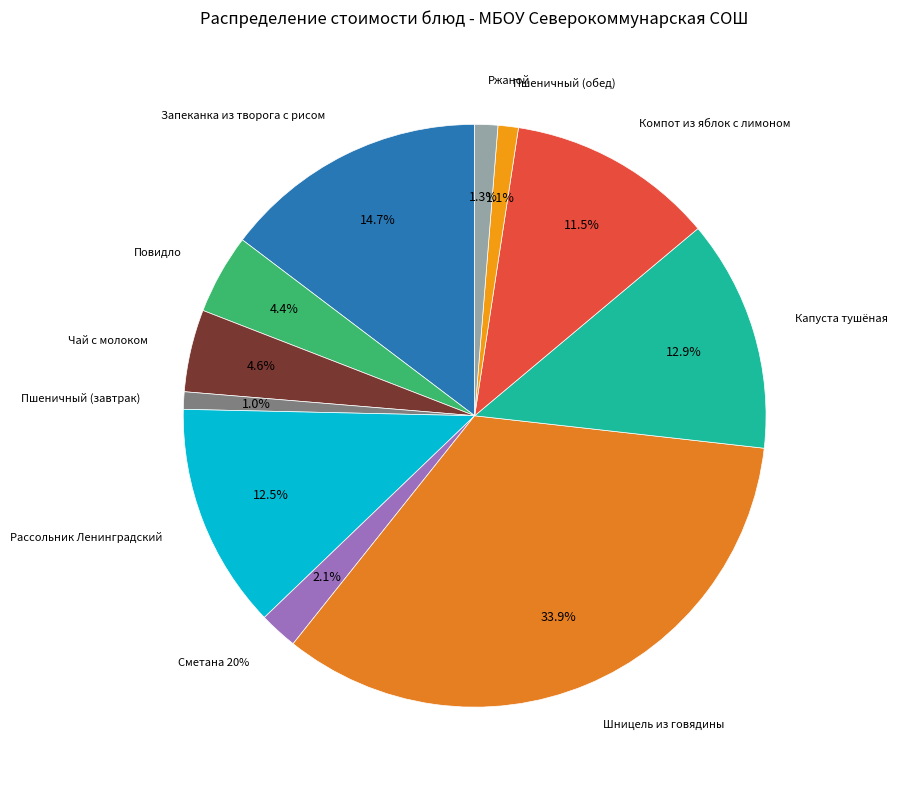

To the nearest percent, what is the average slice percentage?

9%